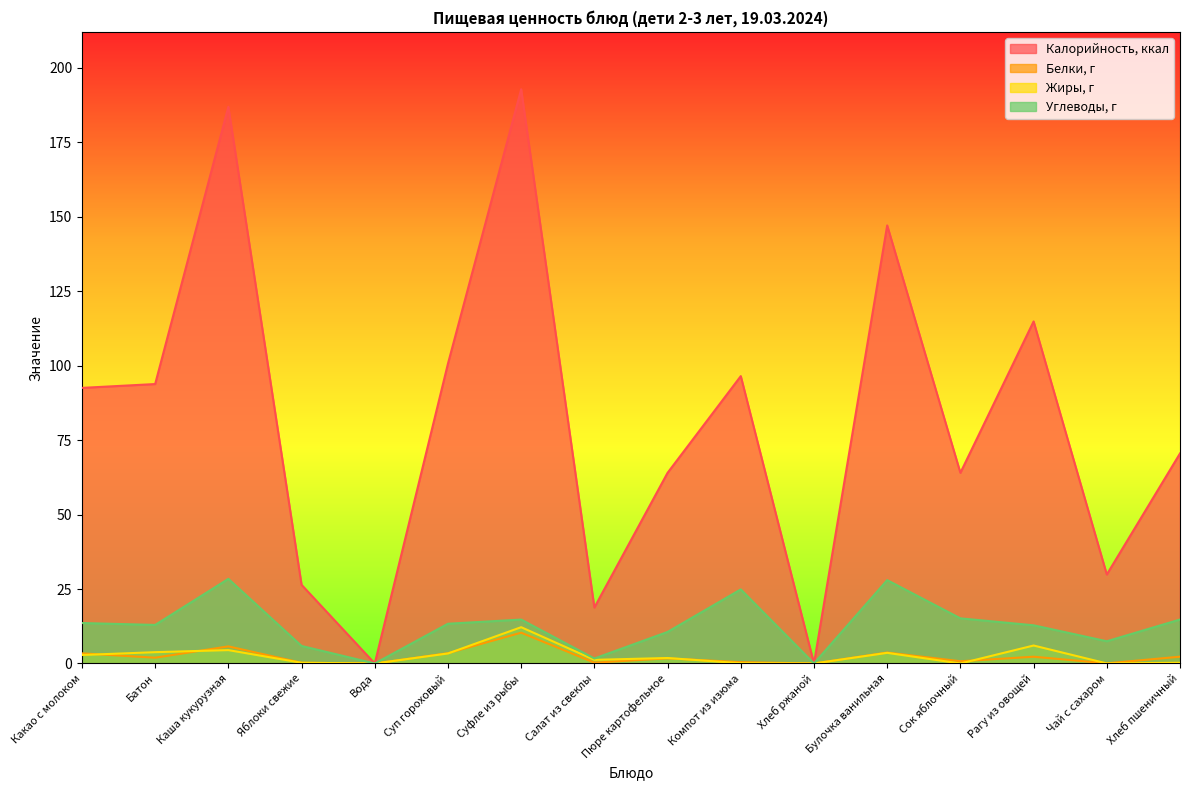

How many lines are shown in the chart?

4